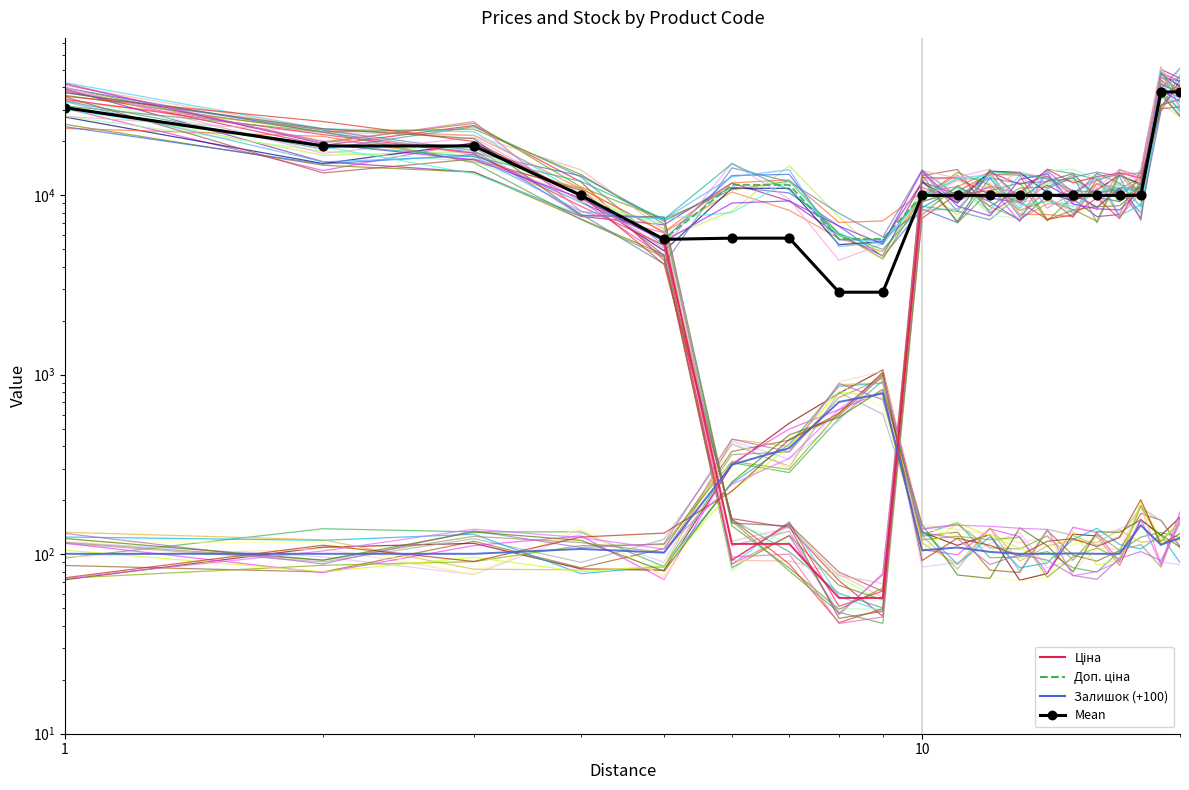

Which series has the largest Y range (max minus min)?

Ціна